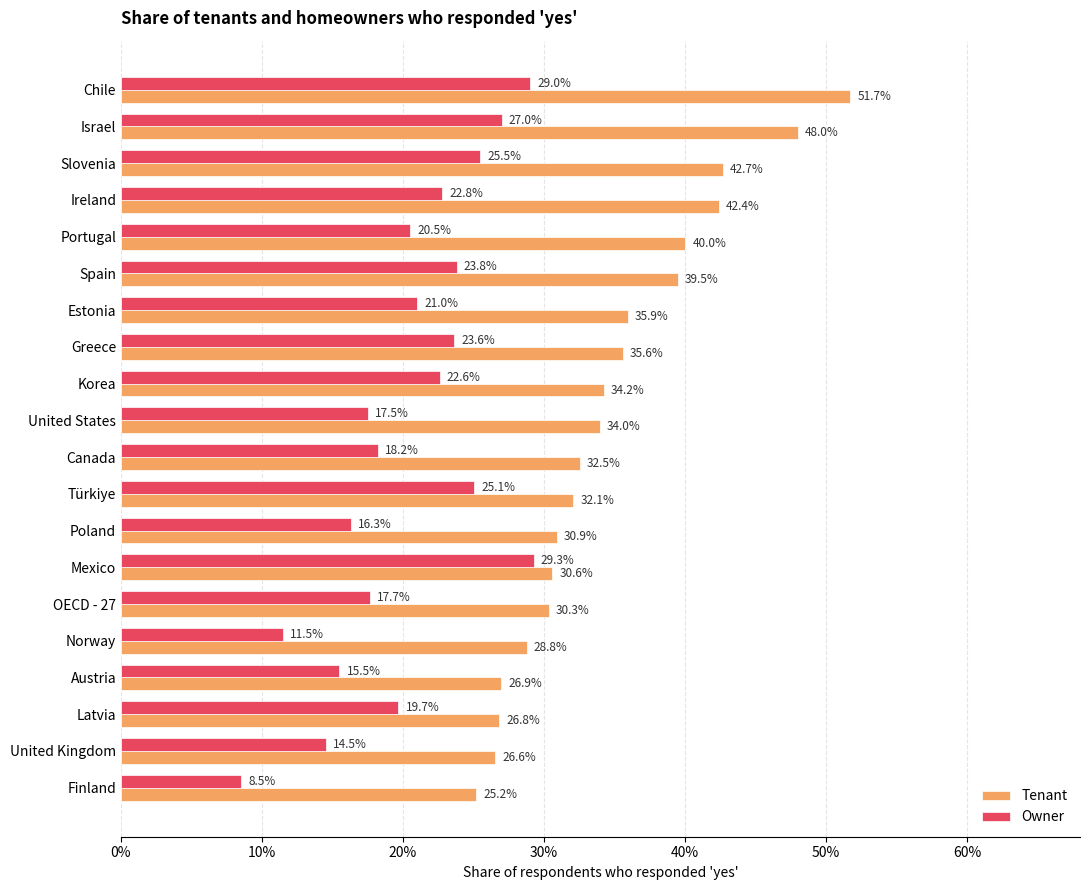

What is the value of the Owner bar at the 13th from the left?

0.2